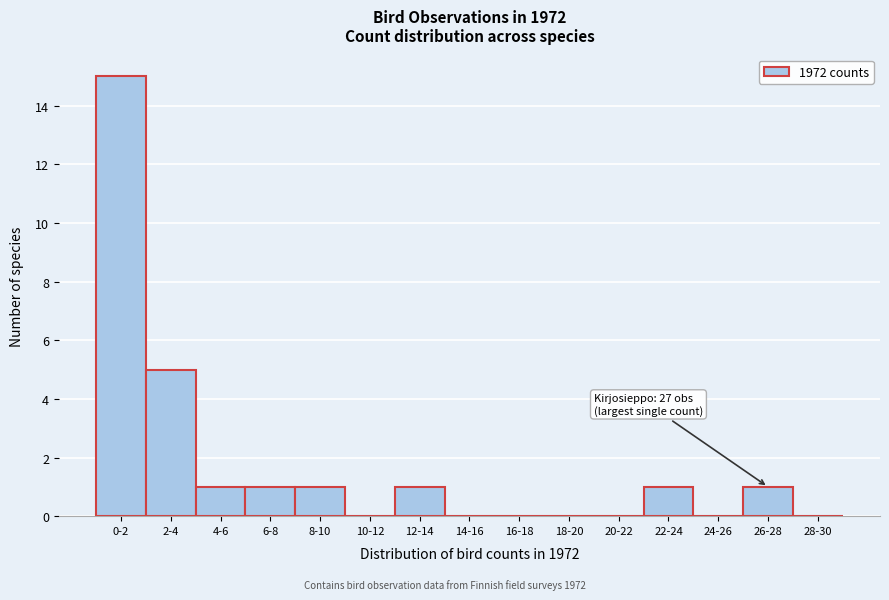

Reading right to left, extract all data points from this chart.

28-30=0	26-28=1	24-26=0	22-24=1	20-22=0	18-20=0	16-18=0	14-16=0	12-14=1	10-12=0	8-10=1	6-8=1	4-6=1	2-4=5	0-2=15